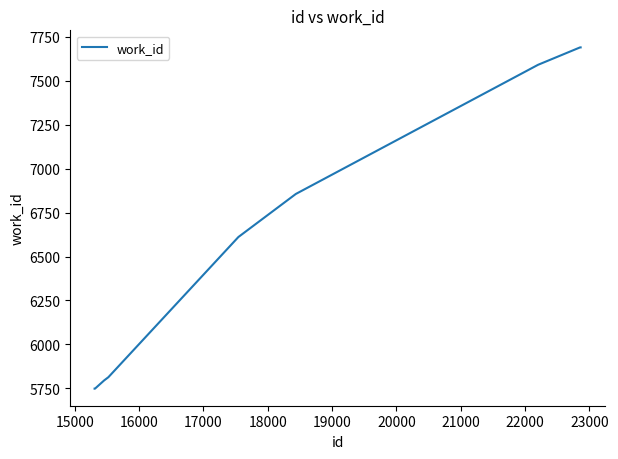

What is the greatest value displayed?

7690